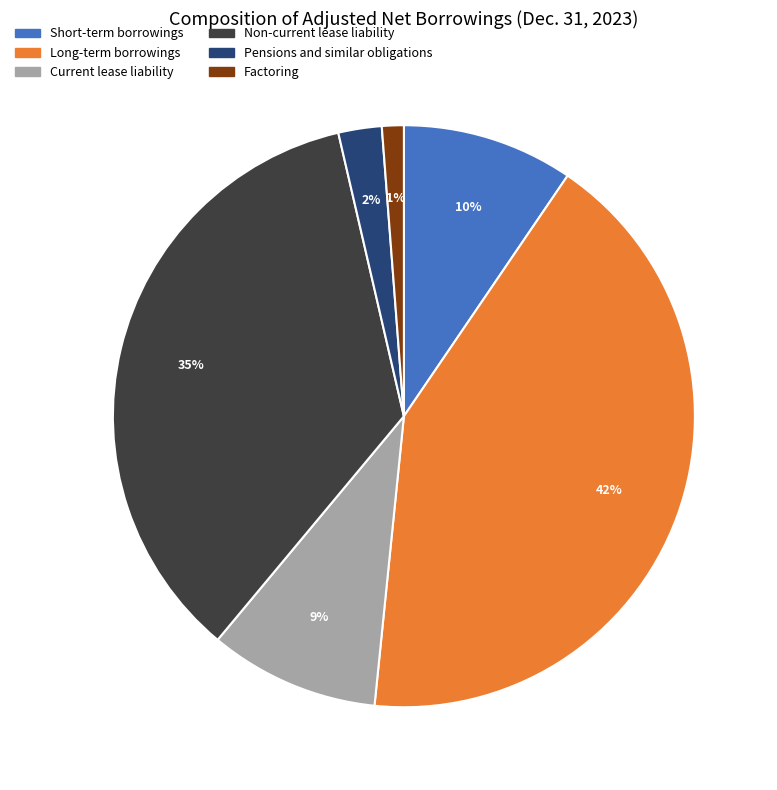

Is it true that Non-current lease liability is 26% of the pie?

False